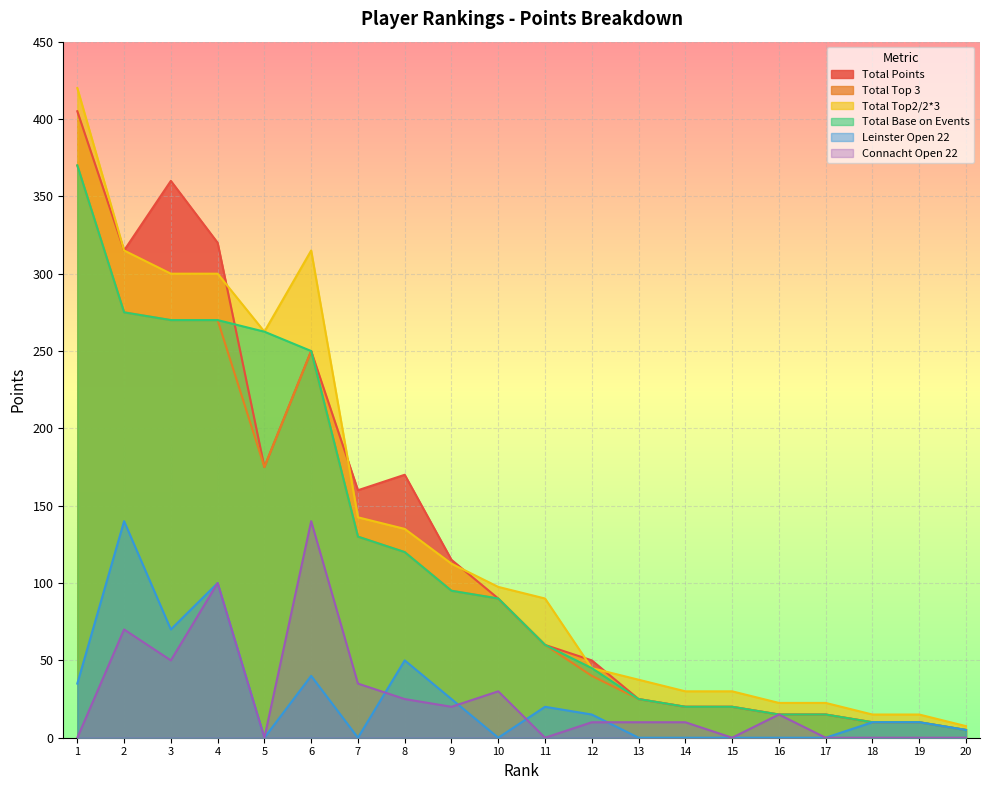

True or false: Total Top 3 and Leinster Open 22 intersect in this chart.

False